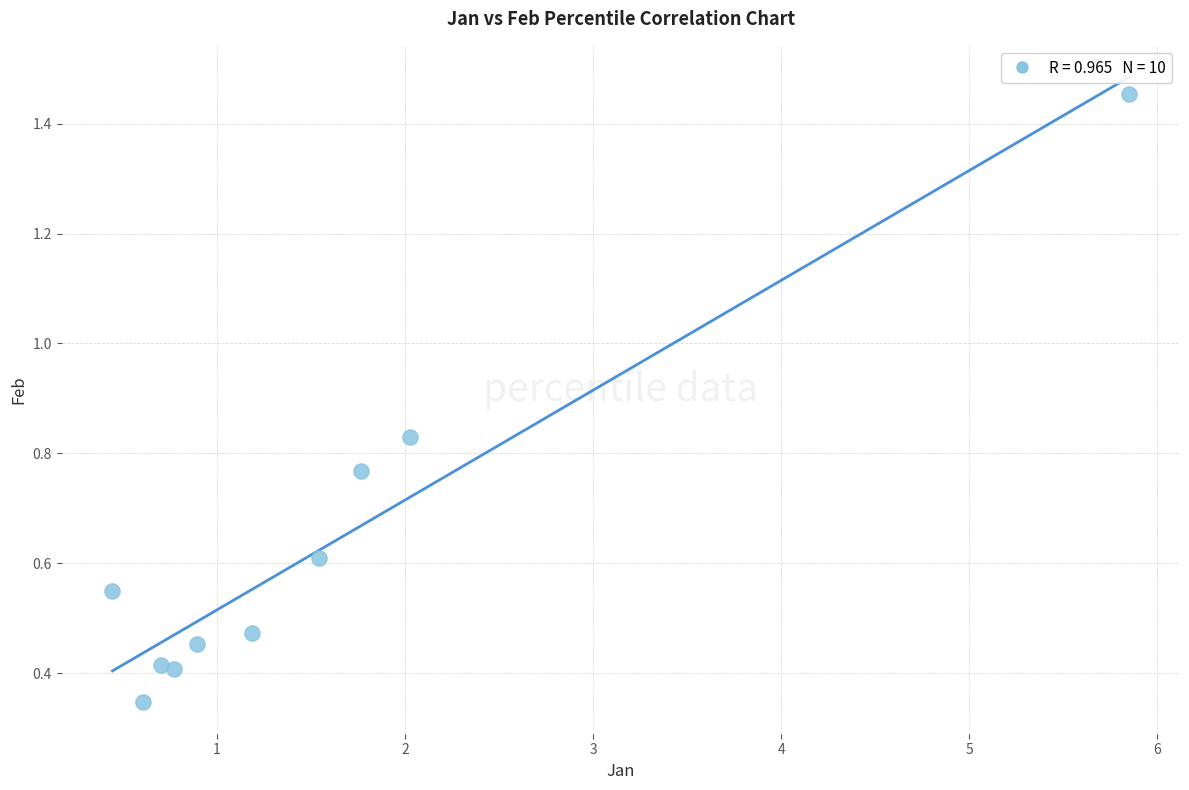

What is the range of X values (max minus min)?

5.4